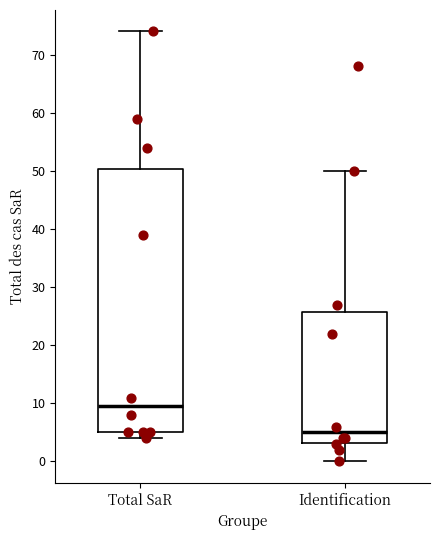

Reading left to right, transcribe this box plot: for each box, give where its median line is, the range the box spans, and where its two whiskers end, as read against the y-axis. The values are not printed on the chart, so give them approximately, as read against the axis.

Total SaR: median 10, box 5 to 50, whiskers 4 to 74
Identification: median 5, box 3 to 26, whiskers 0 to 50